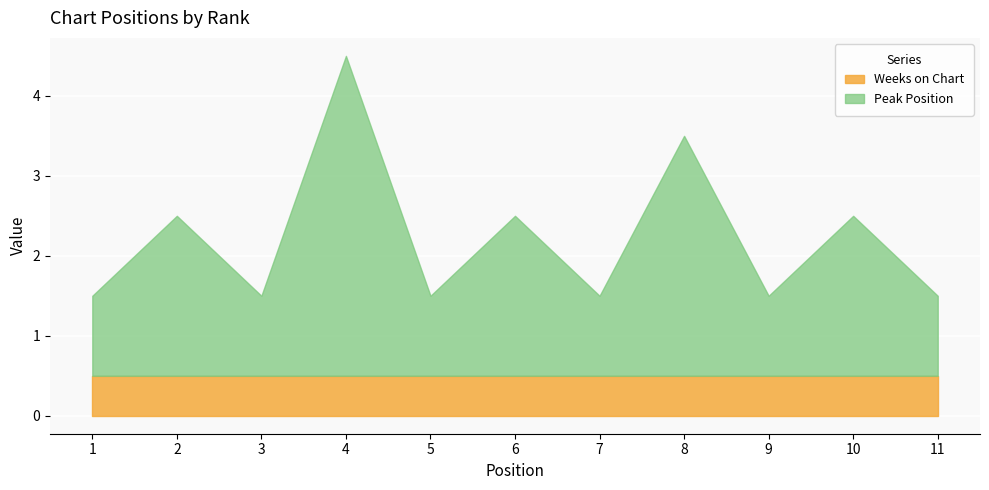

The value of Peak Position at 8 is 3. True or false?

True